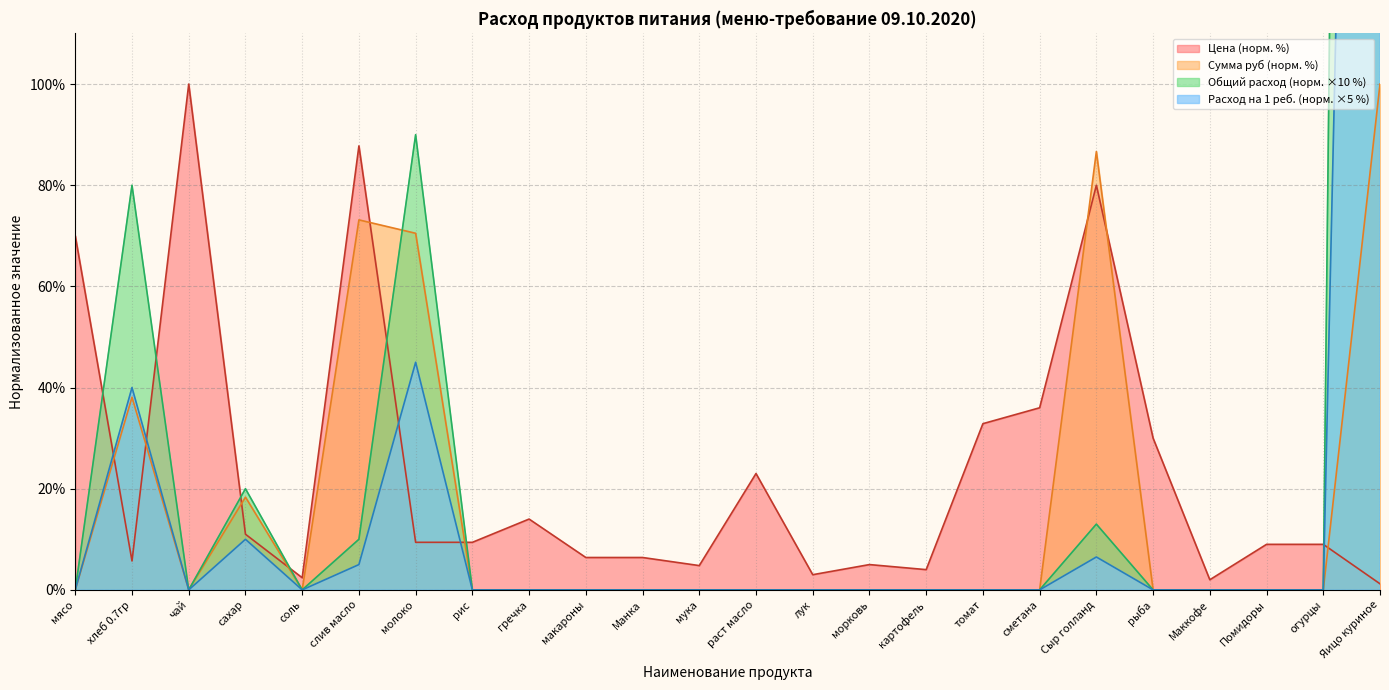

What is the label of the 18th point from the right?

молоко